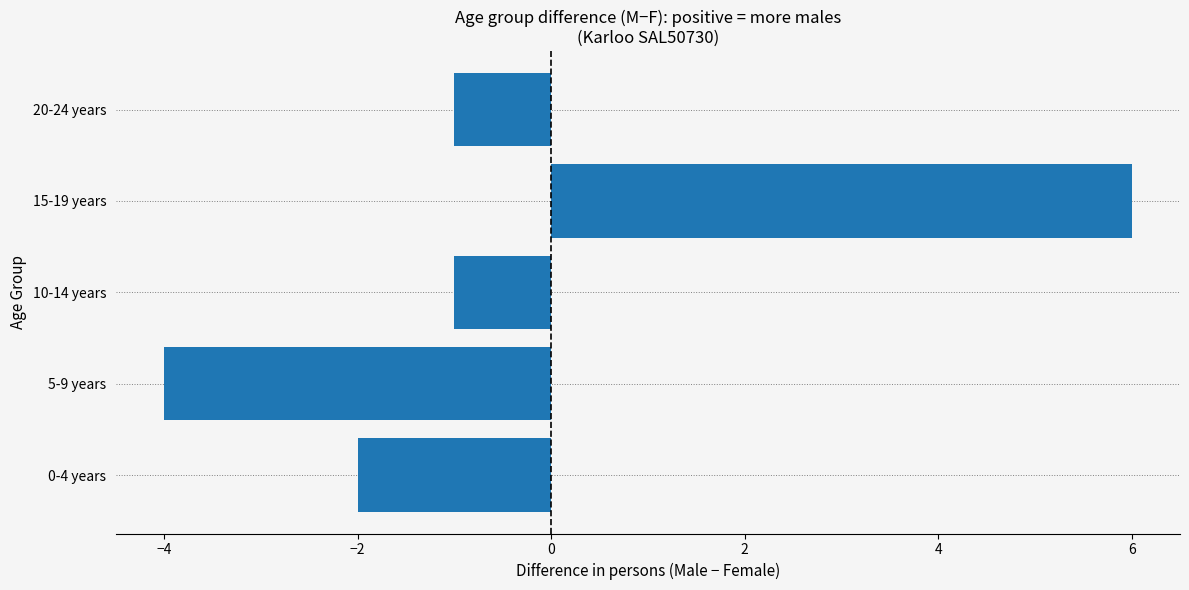

Count the values in the range -2 to -1.

3